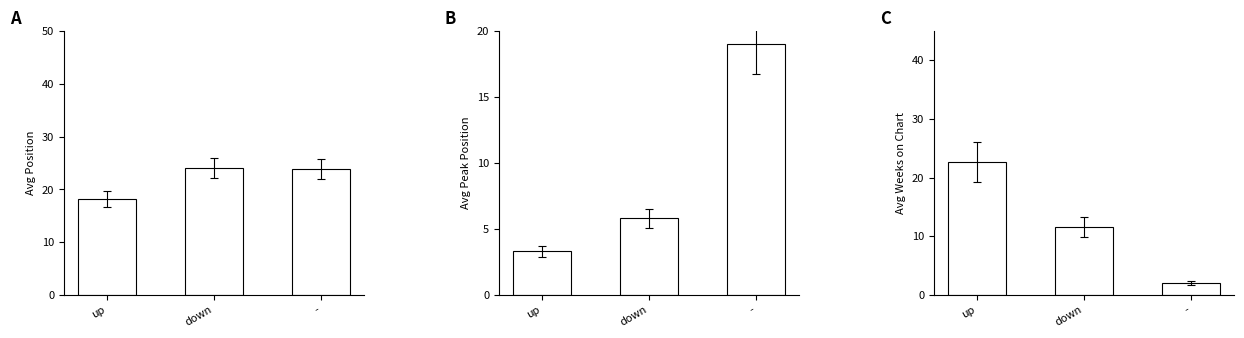

List the series in order of their peak value, lowest first.

Avg Peak Position, Avg Weeks on Chart, Avg Position